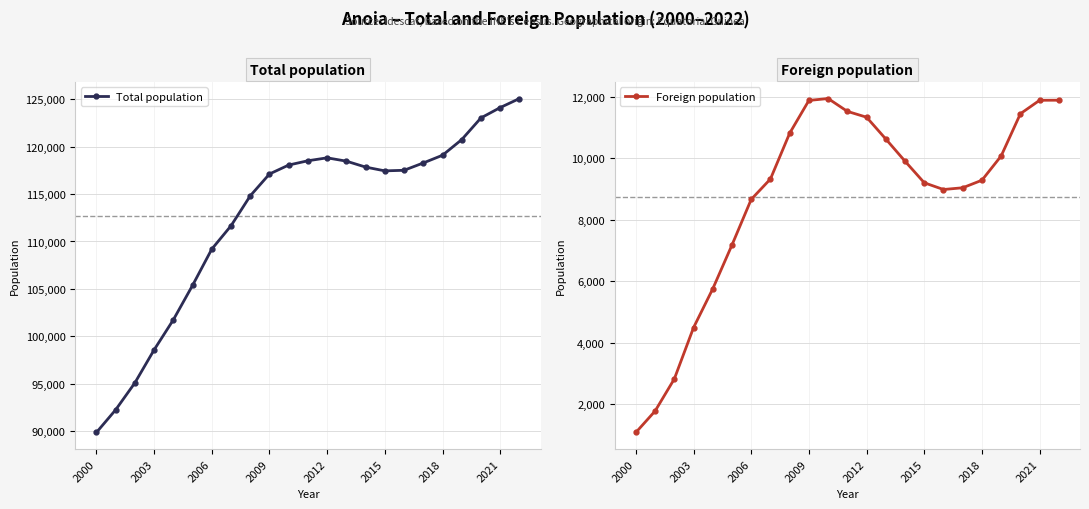

The Total population series shows 70007 at 13. True or false?

False